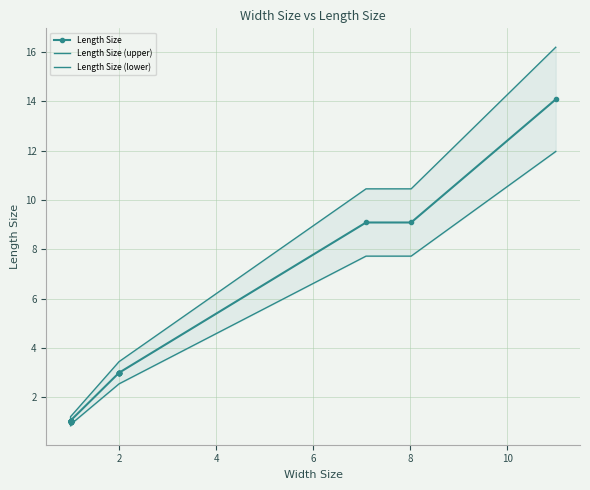

True or false: Length Size (lower) has more than 1 interior local peaks.

False